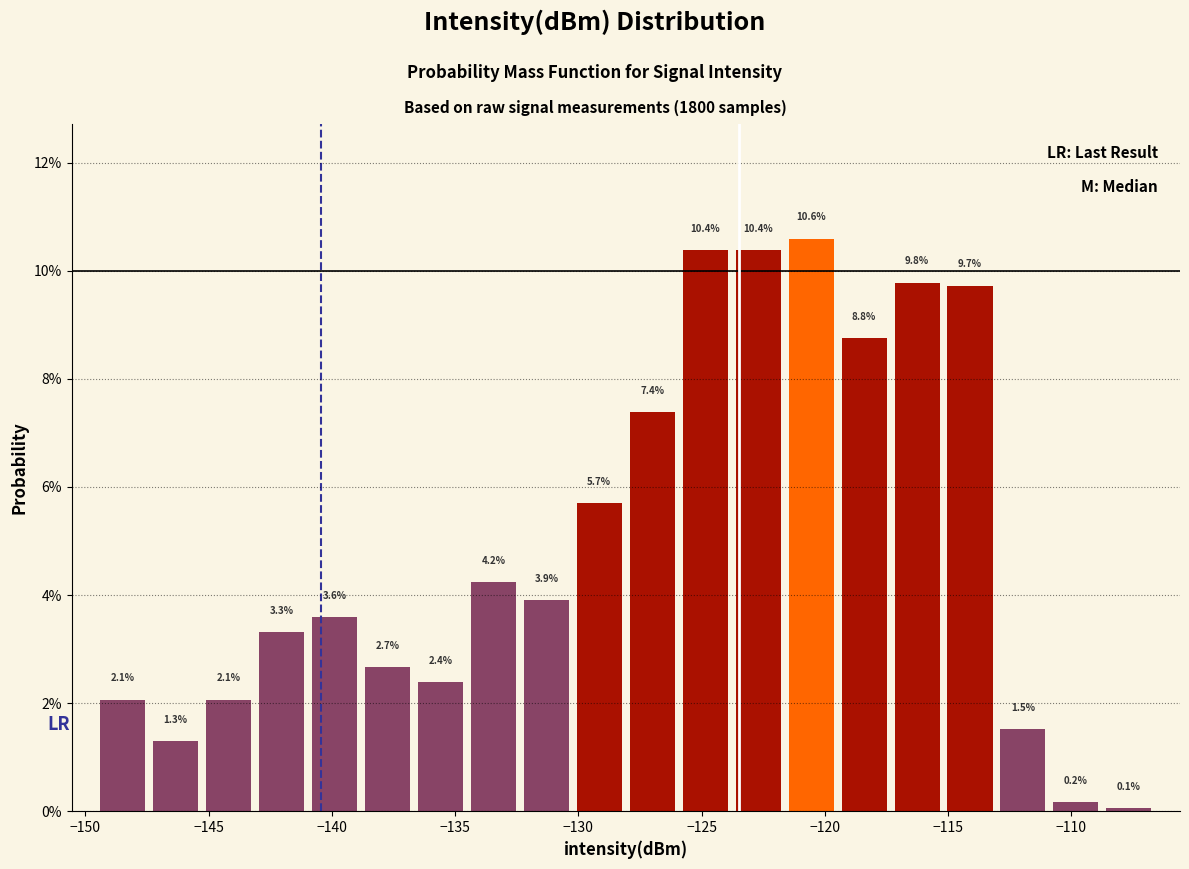

Which range on the x-axis has the tallest bar?

-121.5 to -119.5